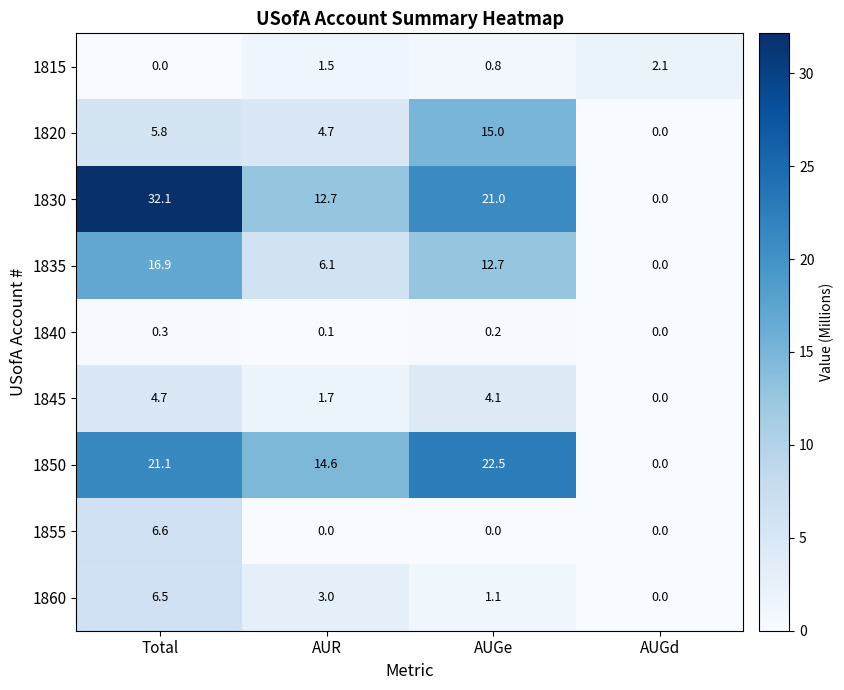

What is the difference between the highest and lowest values at AUR?

14.6